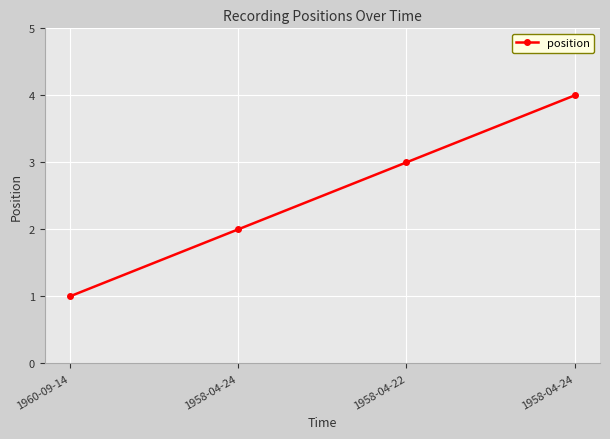

Which category has the highest value across all series?

1958-04-24